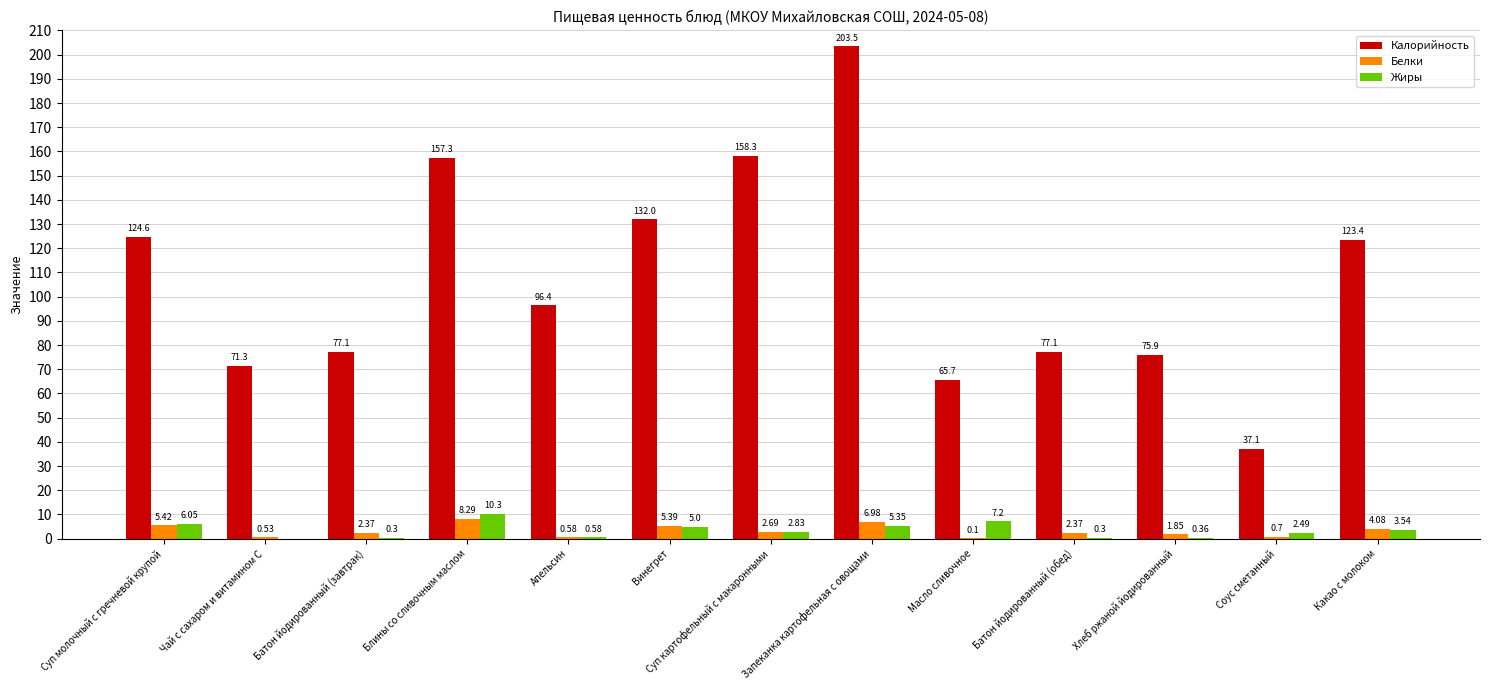

What is the sum of the Жиры values at Какао с молоком and Батон йодированный (завтрак)?

3.8